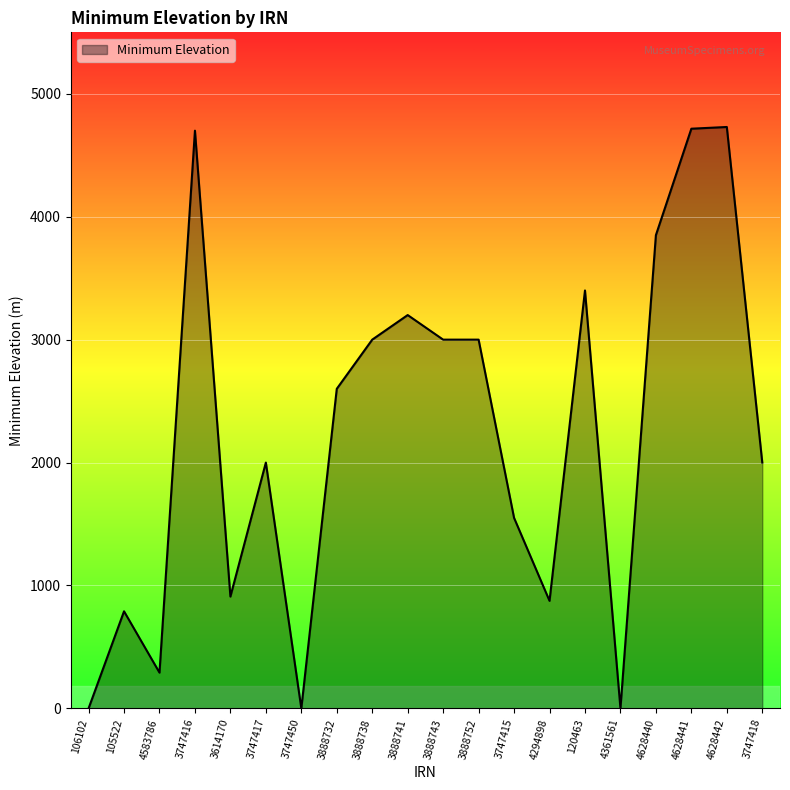

What is the sum of the values at 3888732 and 3888738?

5600